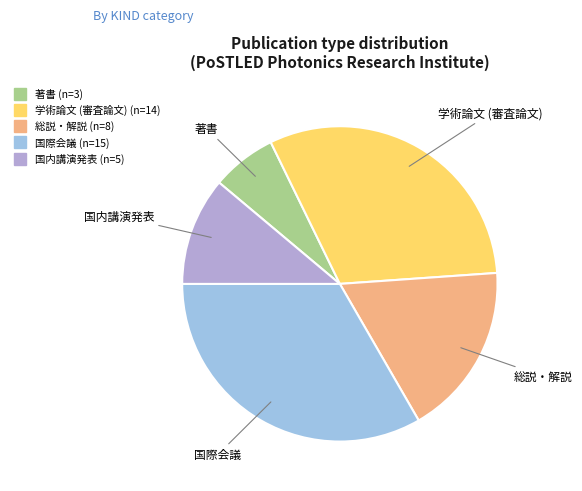

Does any single category account for the majority?

No